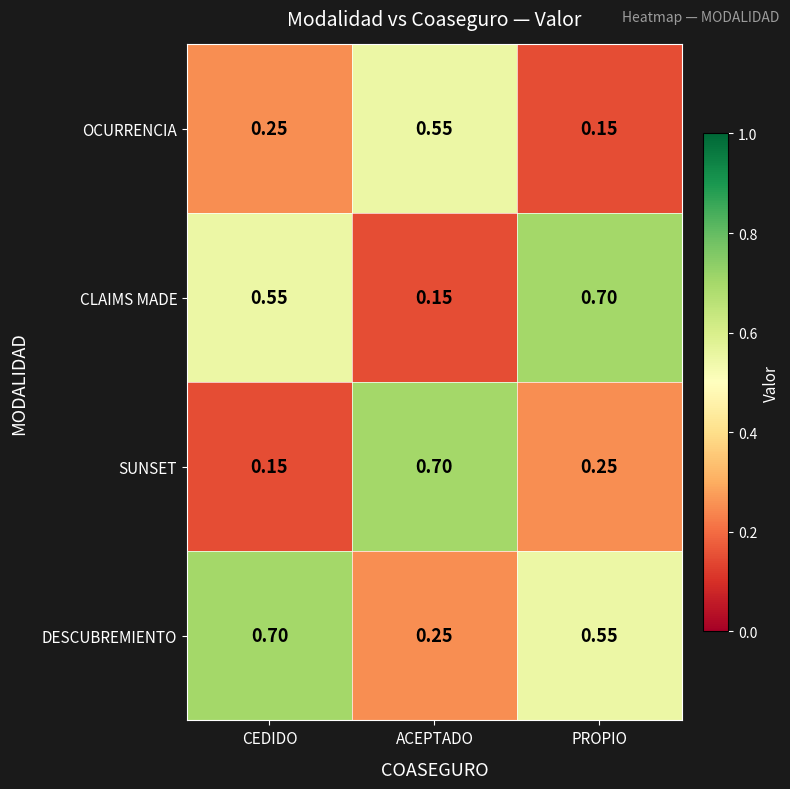

Which series has the largest total across all categories?

DESCUBREMIENTO